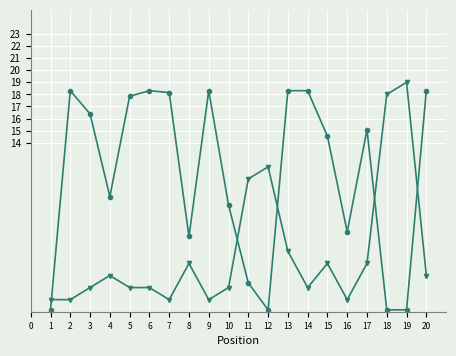

What is the difference between the highest and lowest values at 5?

15.8